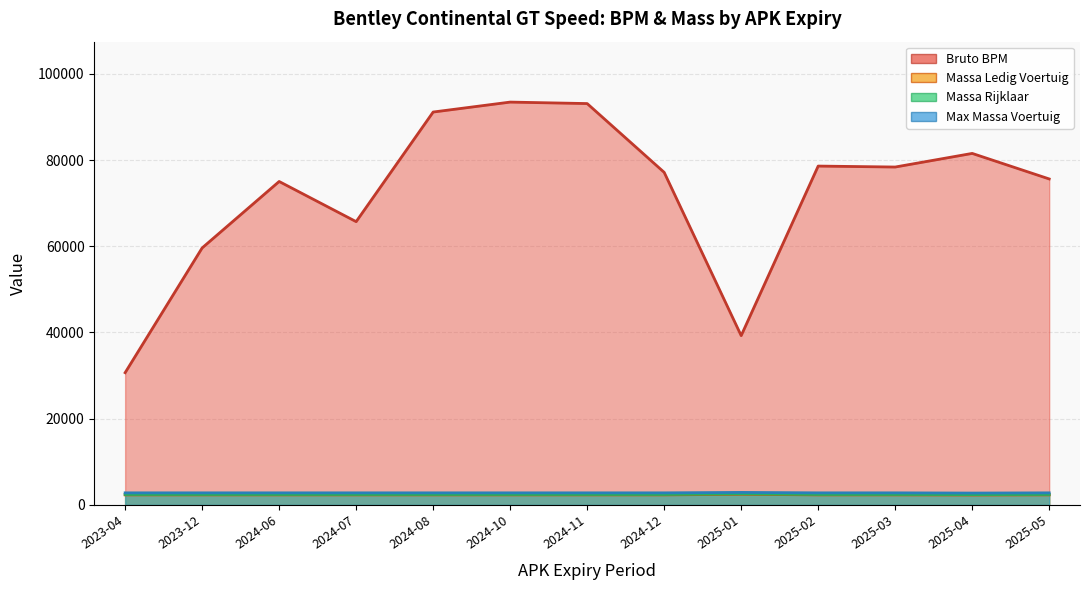

At which label does toegestane_maximum_massa_voertuig reach its minimum?

2025-04